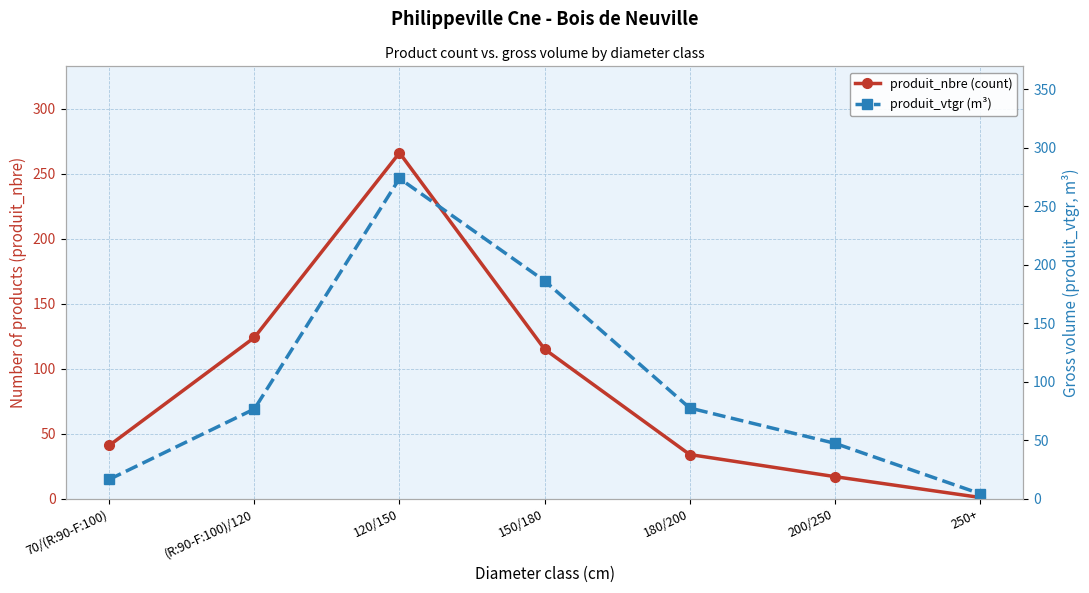

What are all the series names shown in the legend?

produit_nbre (count), produit_vtgr (m³)